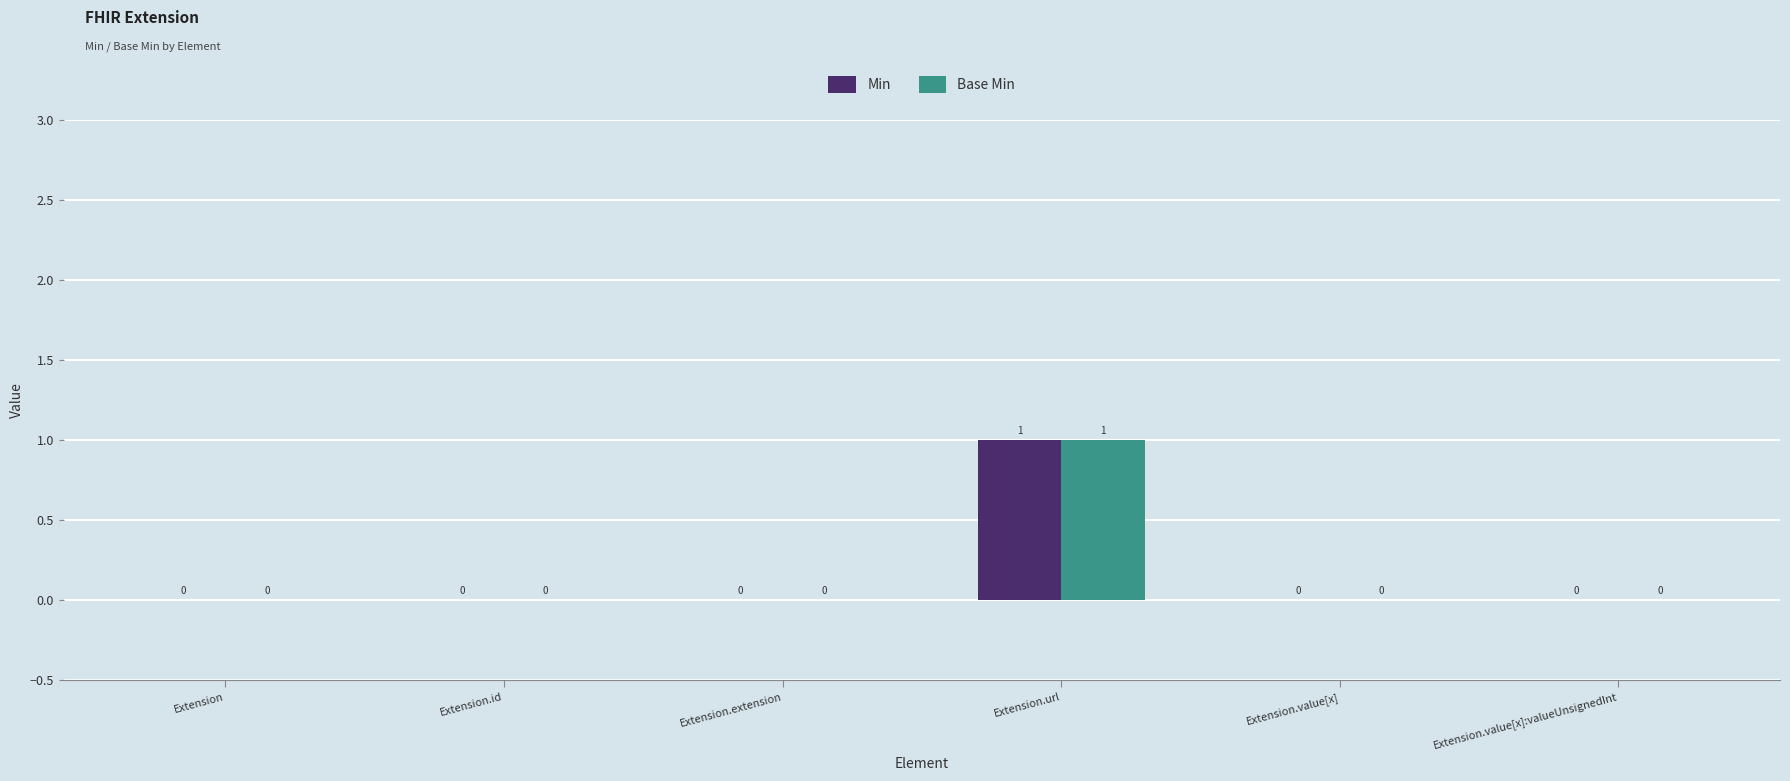

How many groups of bars are there?

6